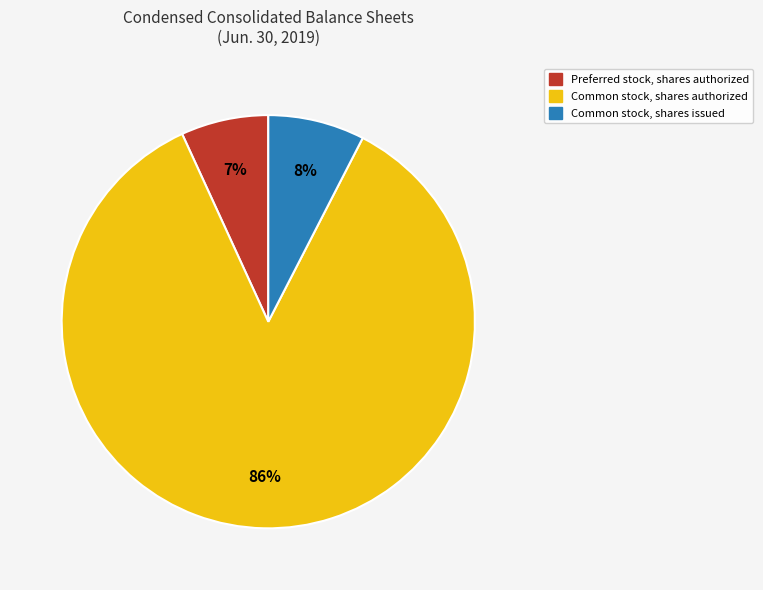

To the nearest percent, what is the average slice percentage?

33%